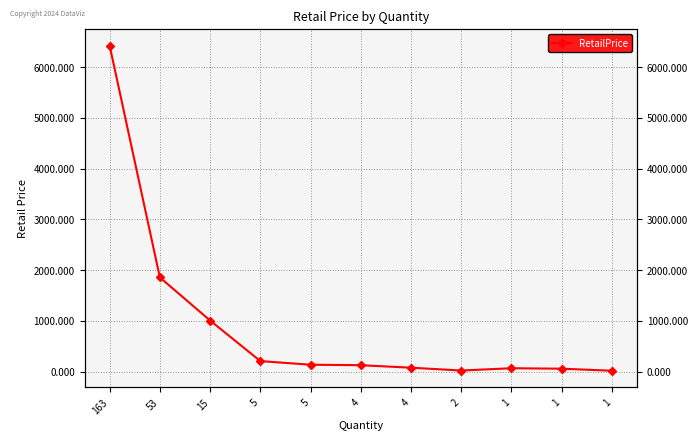

Where does the data first go above 128?

163